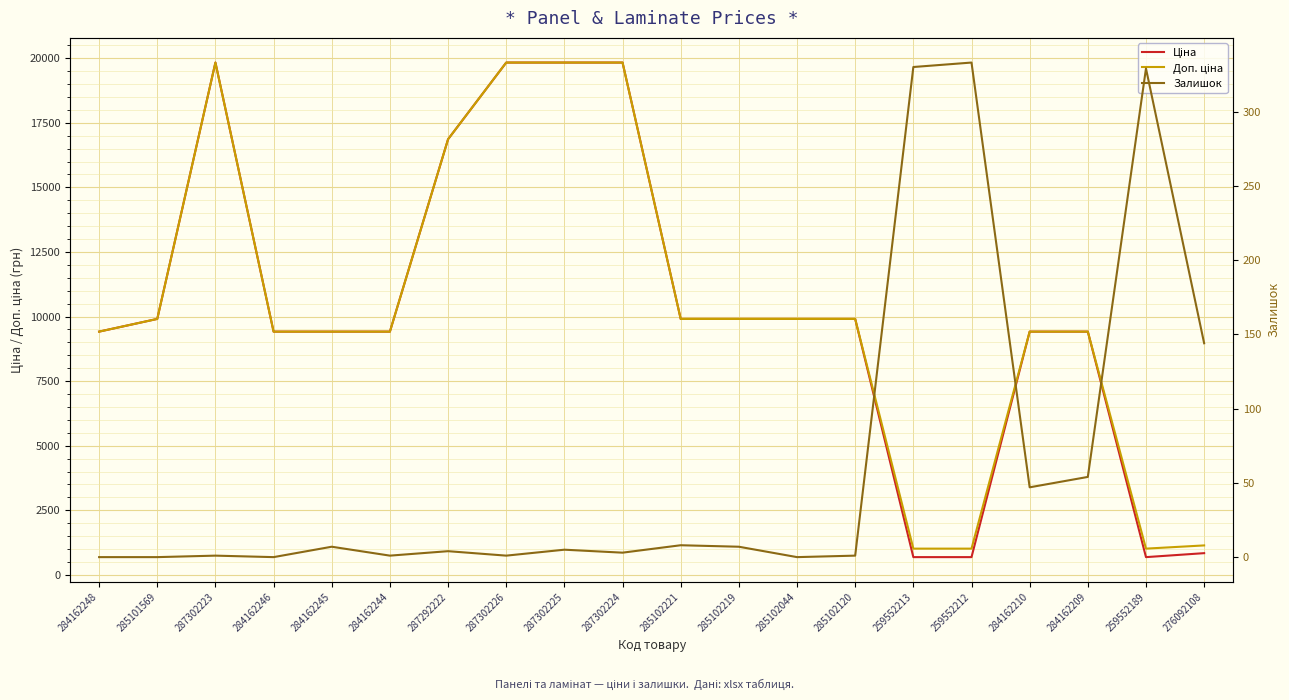

How many lines are shown in the chart?

3